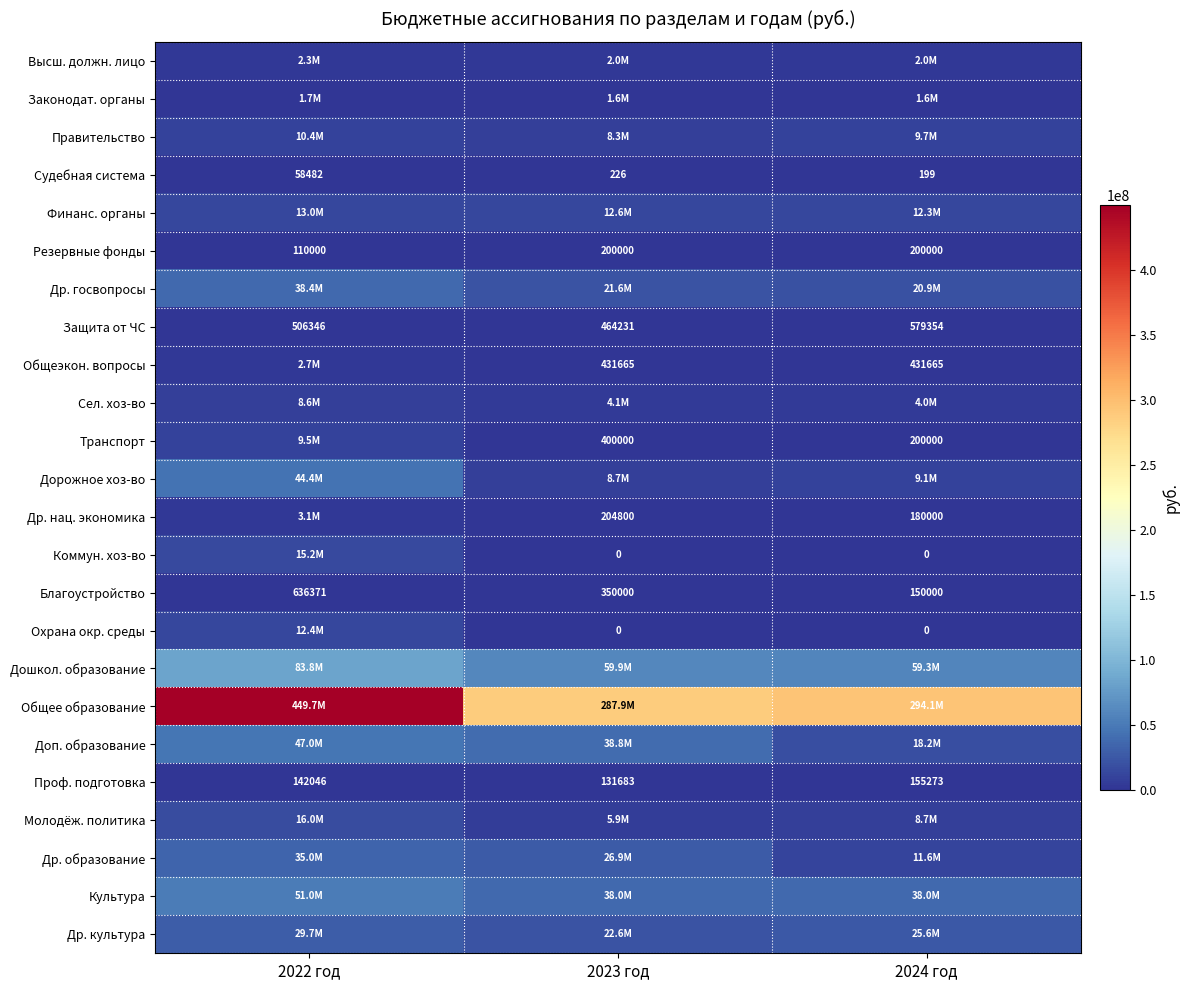

What is the spread (max minus min) of values at 2023 год?

287927638.2